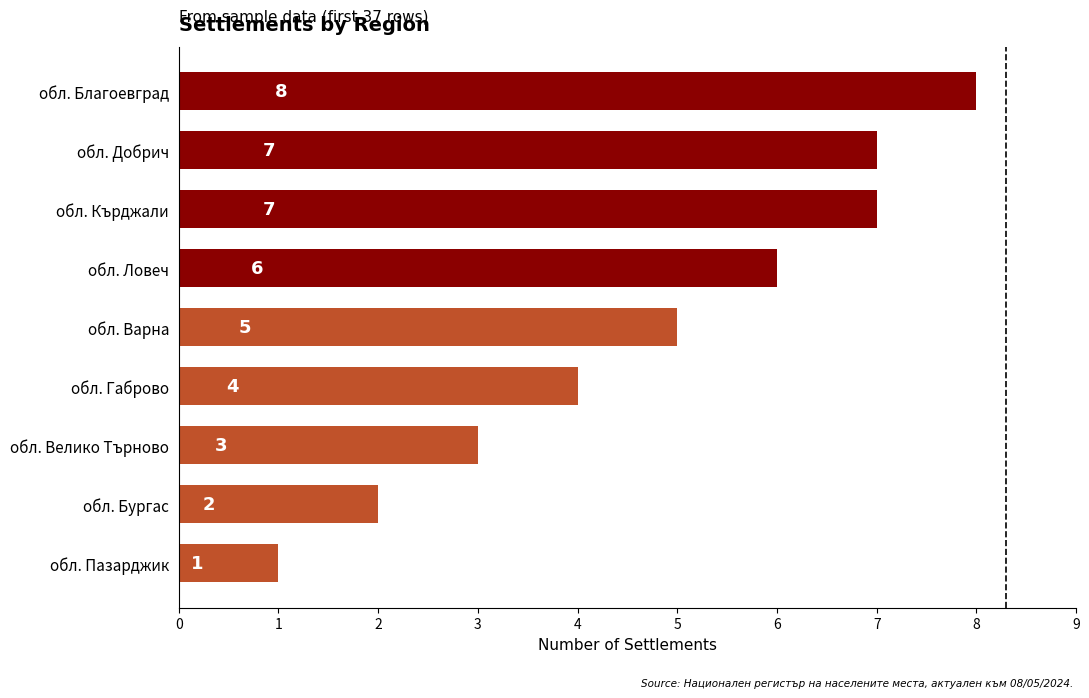

What is the change in value from обл. Габрово to обл. Кърджали?

+3